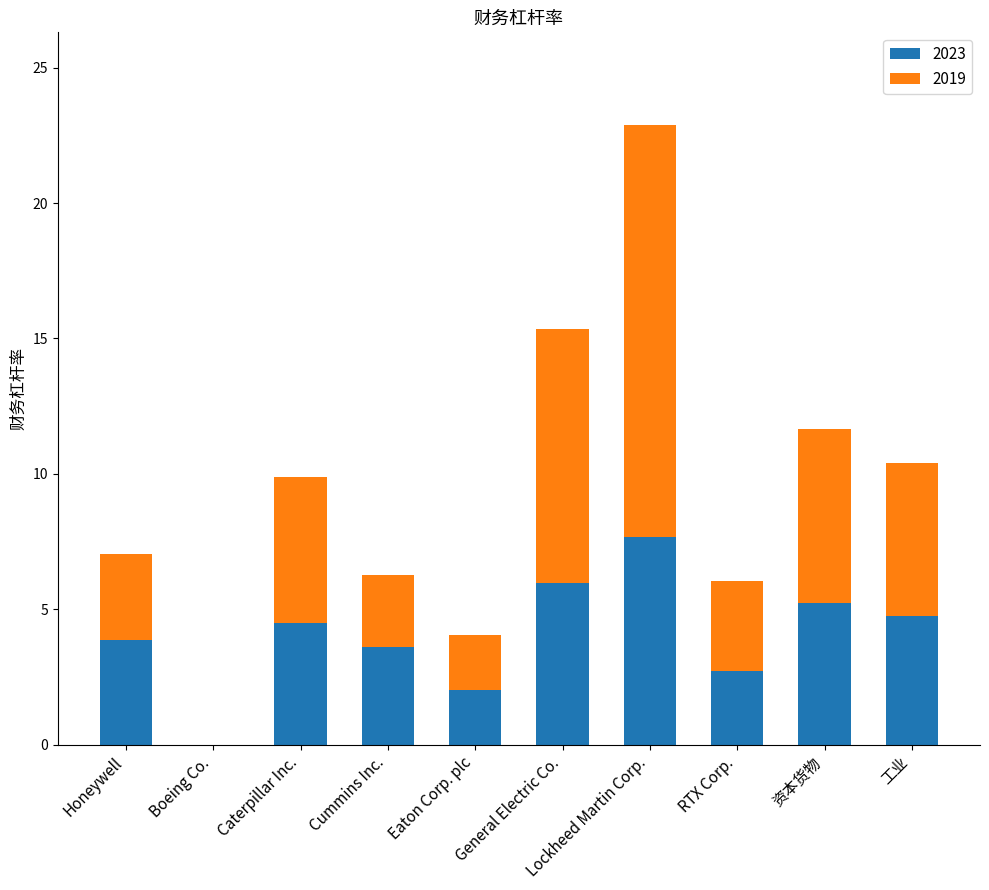

The value of 2023 at Caterpillar Inc. is 8.0. True or false?

False